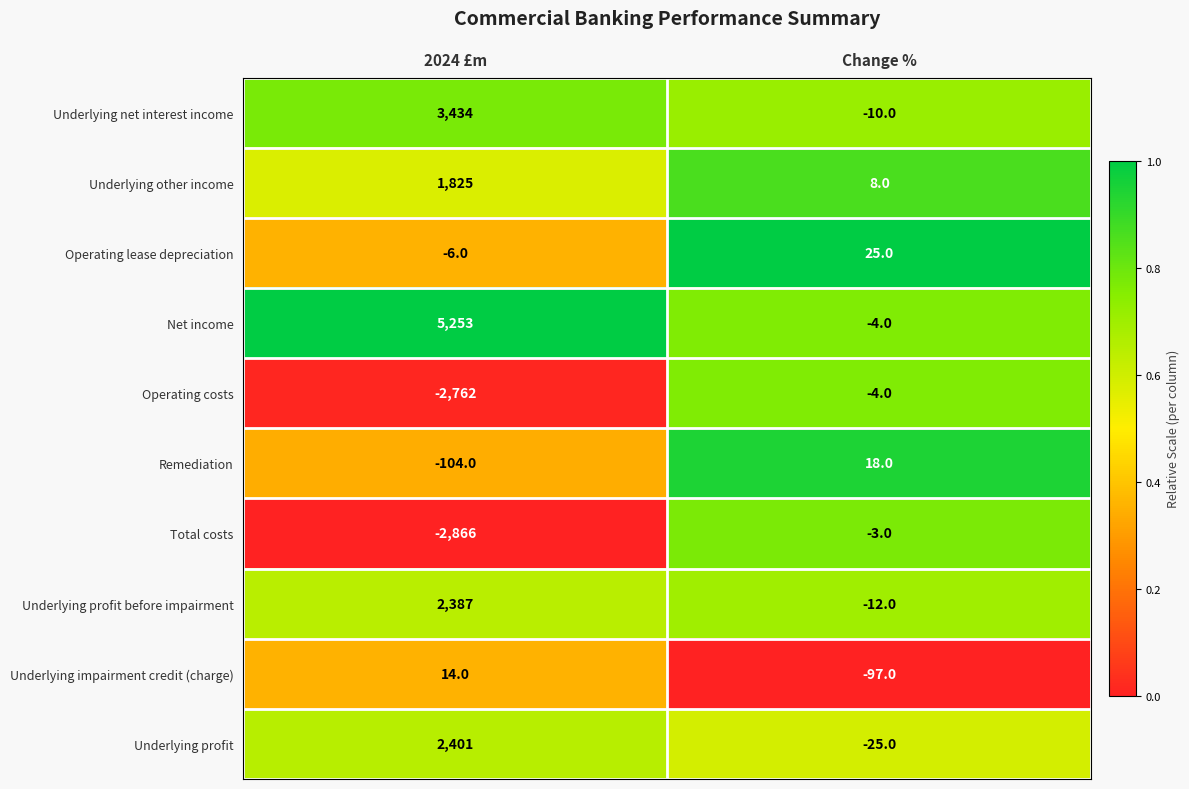

What is the sum of all Total costs values?

-2869